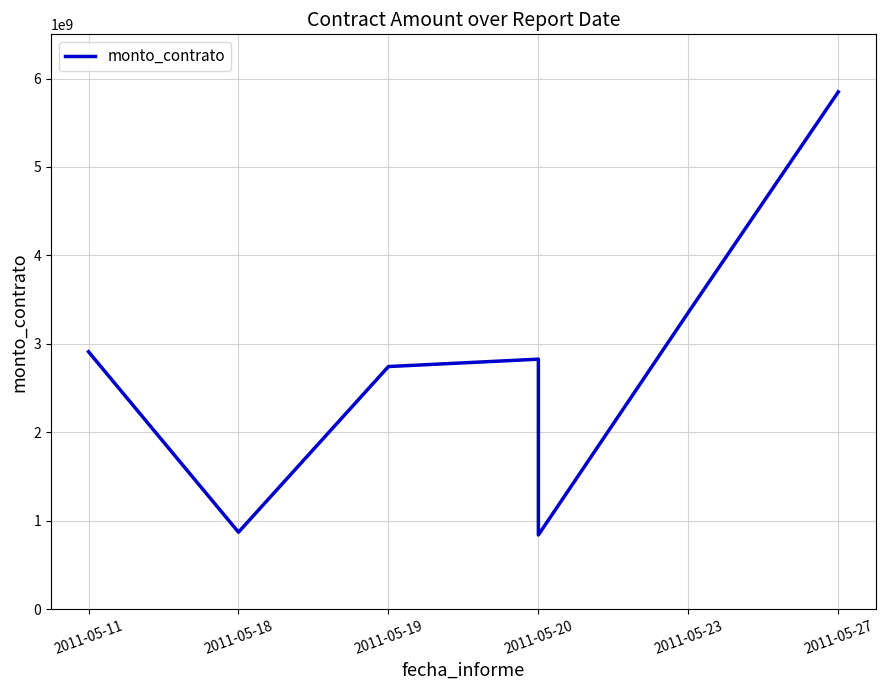

Reading right to left, what are all the values shown in this chart?

5849000400	3355322100	838317600	2826586400	2743081200	870005200	2910625300